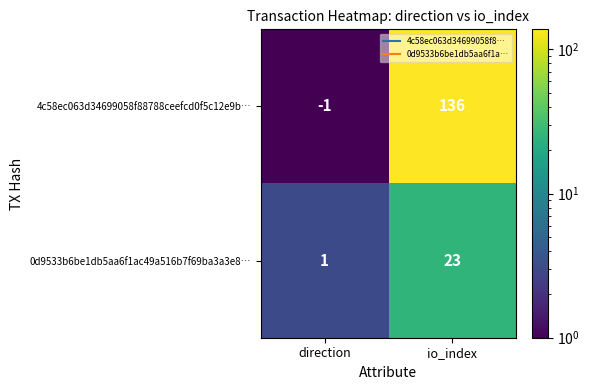

What is the spread (max minus min) of values at direction?

2